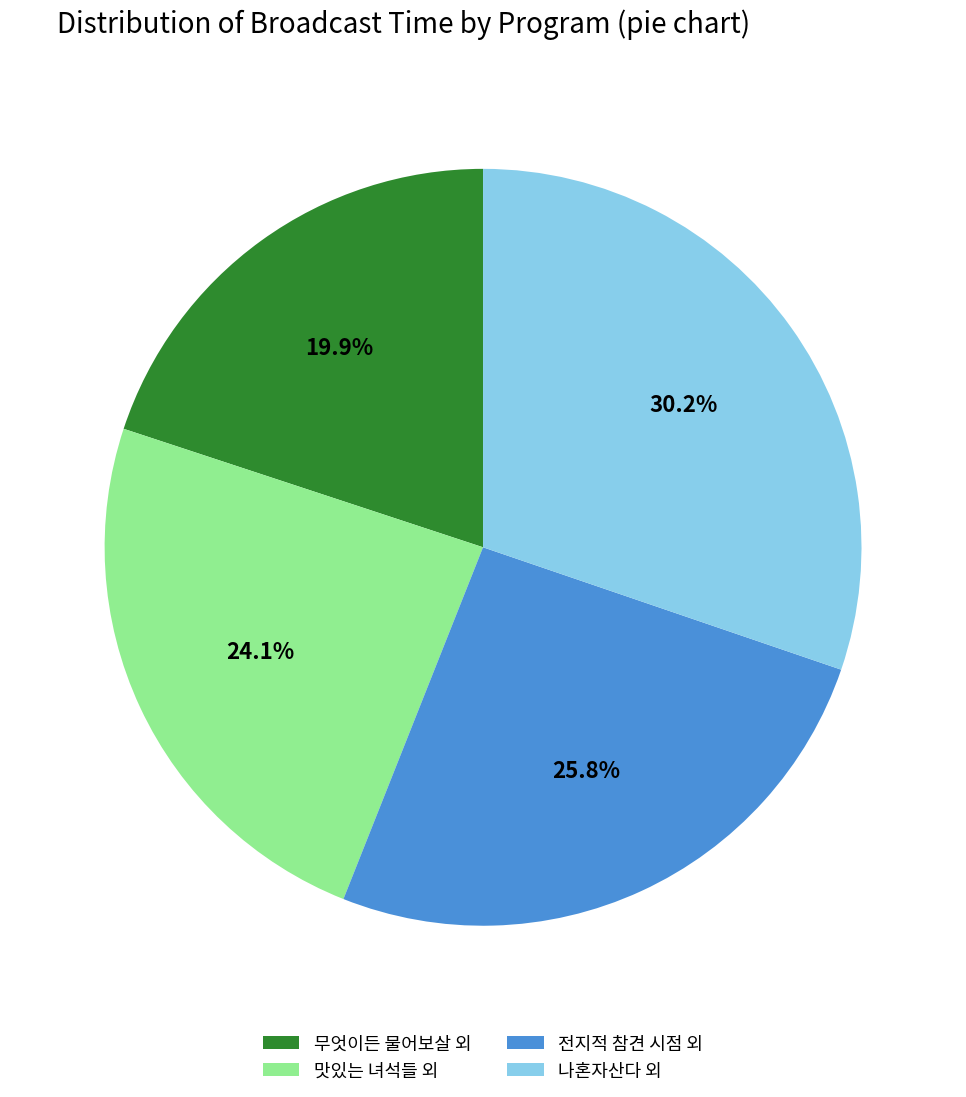

Is there any slice that represents more than half of the pie?

No